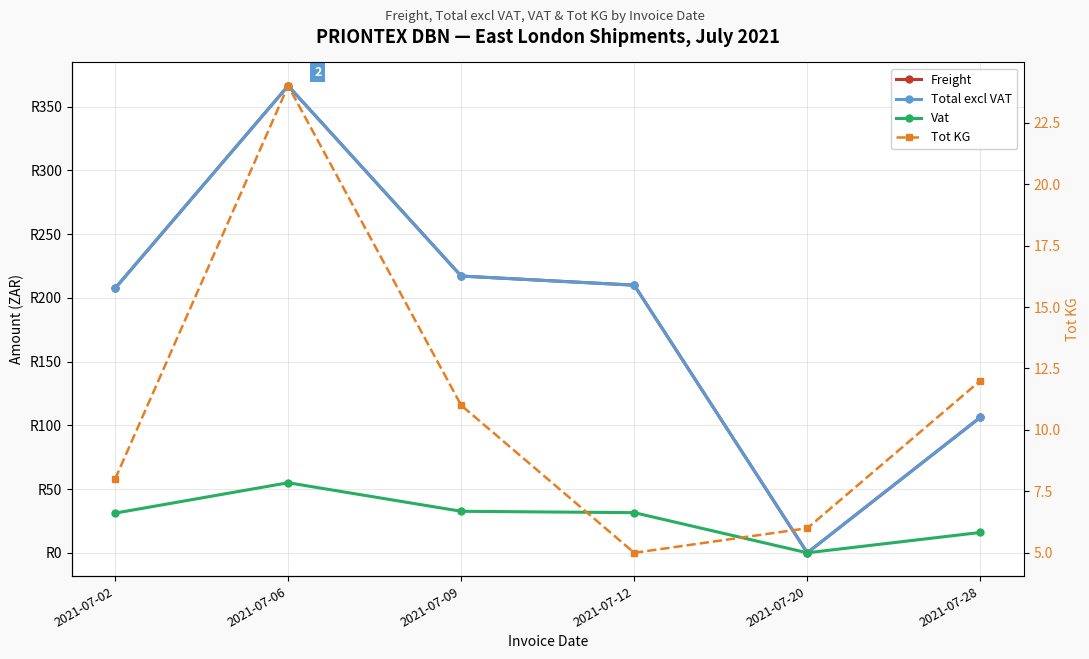

Which label corresponds to the largest value in the chart?

2021-07-06